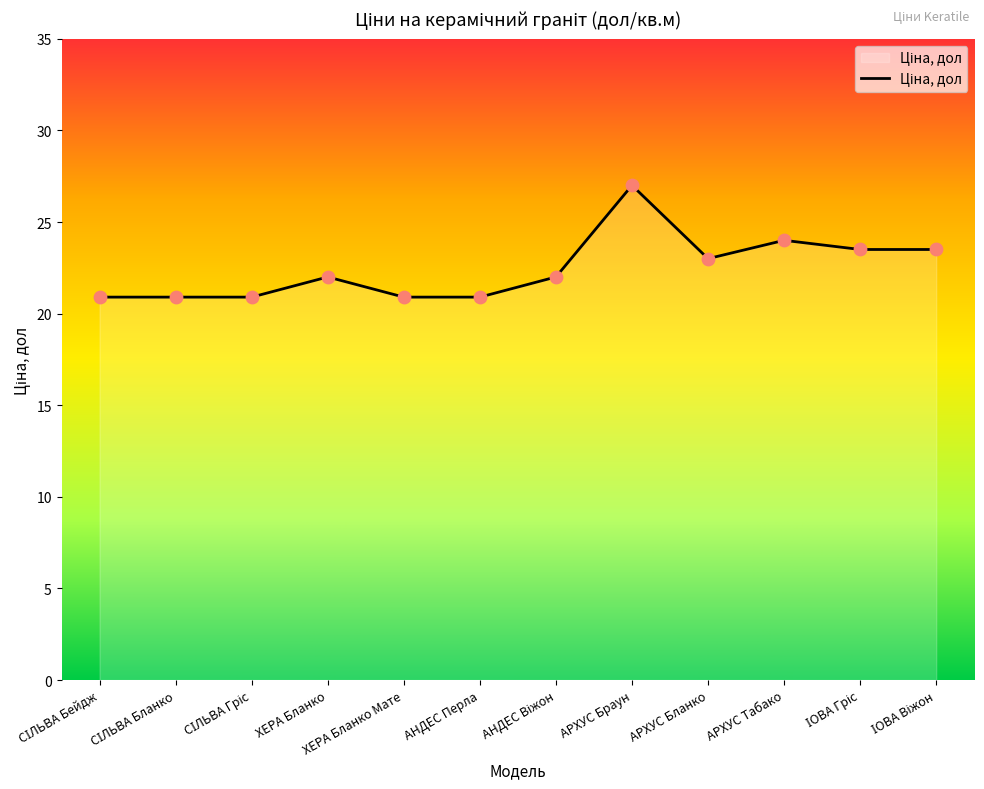

What is the minimum value shown in the chart?

20.9